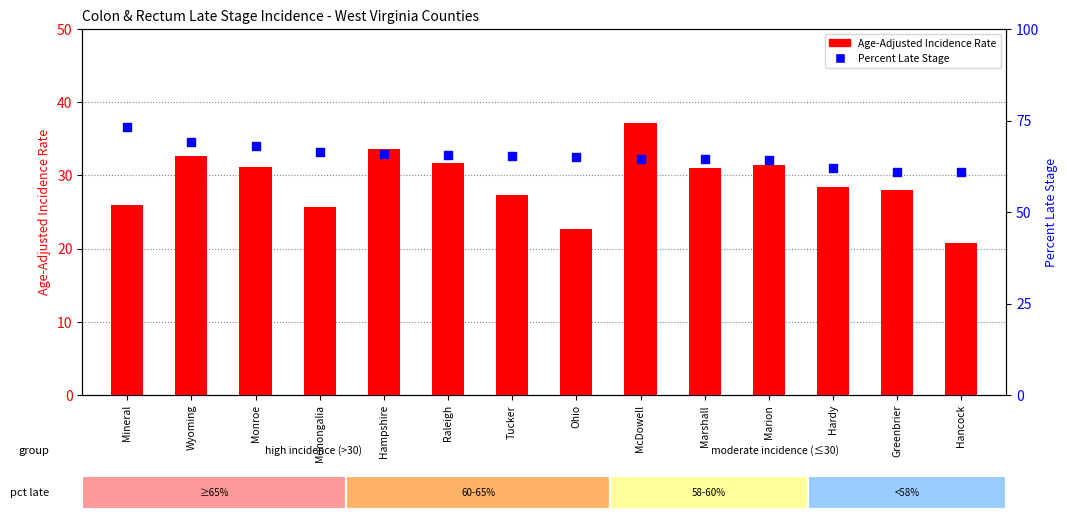

What is the total value across all series at Hardy?

90.3